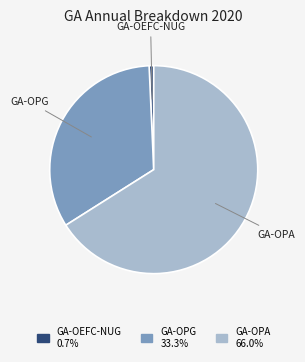

Does any single category account for the majority?

Yes